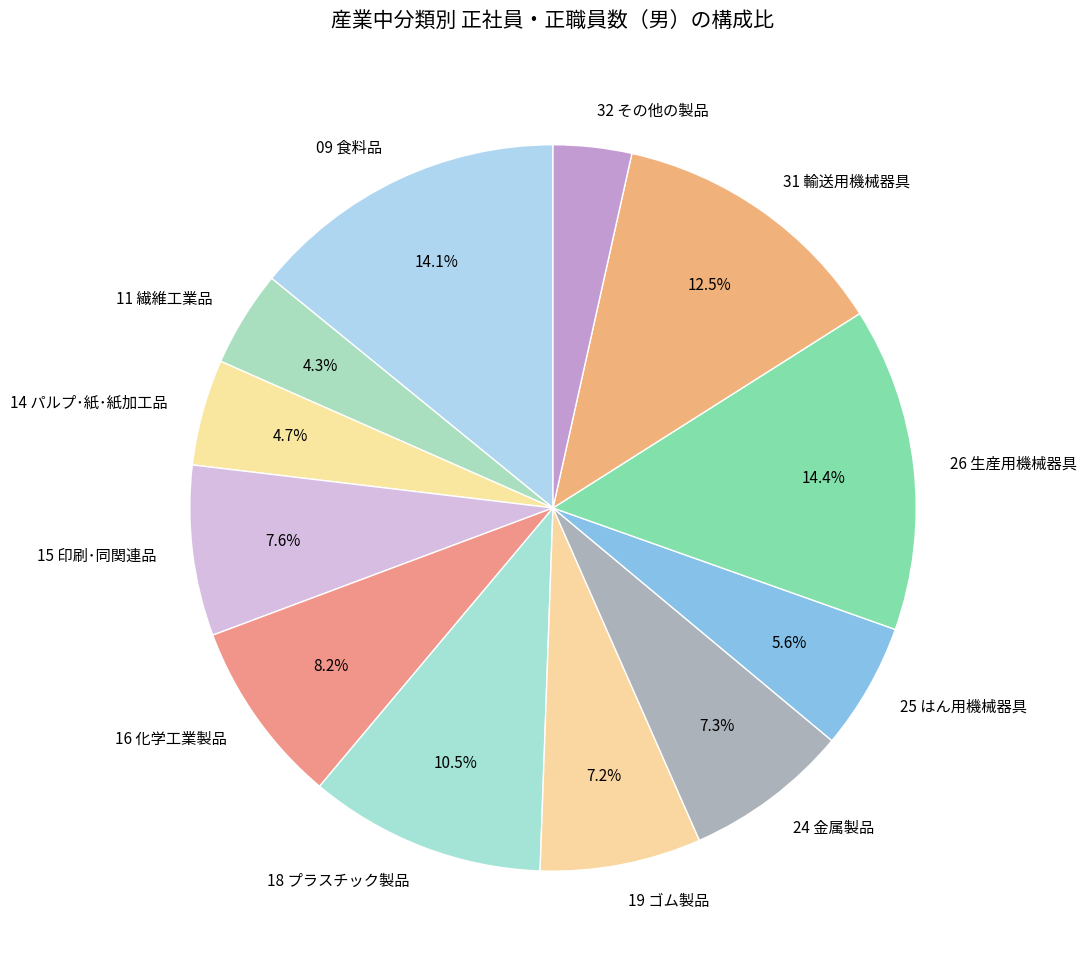

Approximately how many times larger is the value at 24 金属製品 compared to 19 ゴム製品?

1.0